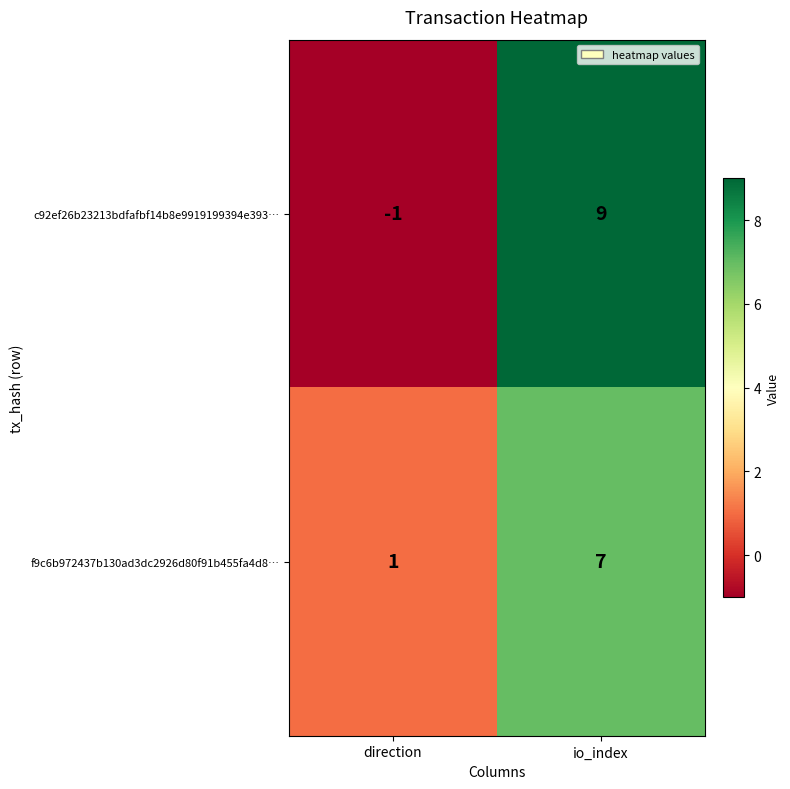

True or false: f9c6b972437b130ad3dc2926d80f91b455fa4d8… has a value of 1 at direction.

True